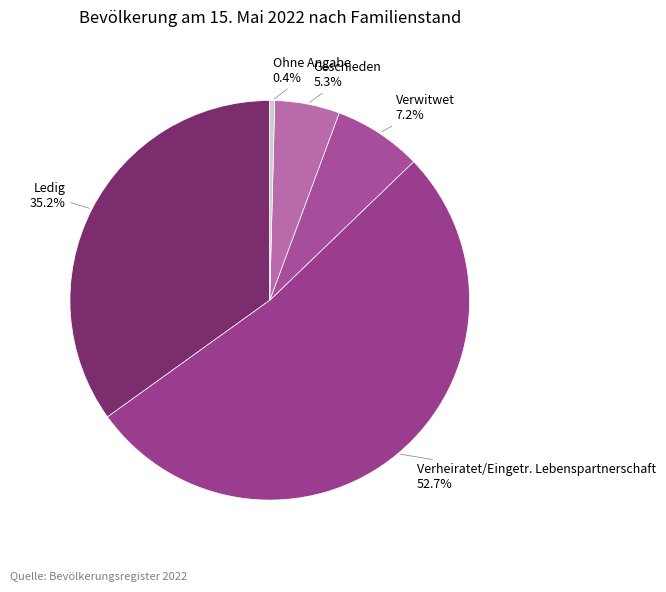

Rank the categories by value from lowest to highest.

Ohne Angabe, Geschieden, Verwitwet, Ledig, Verheiratet/Eingetr. Lebenspartnerschaft